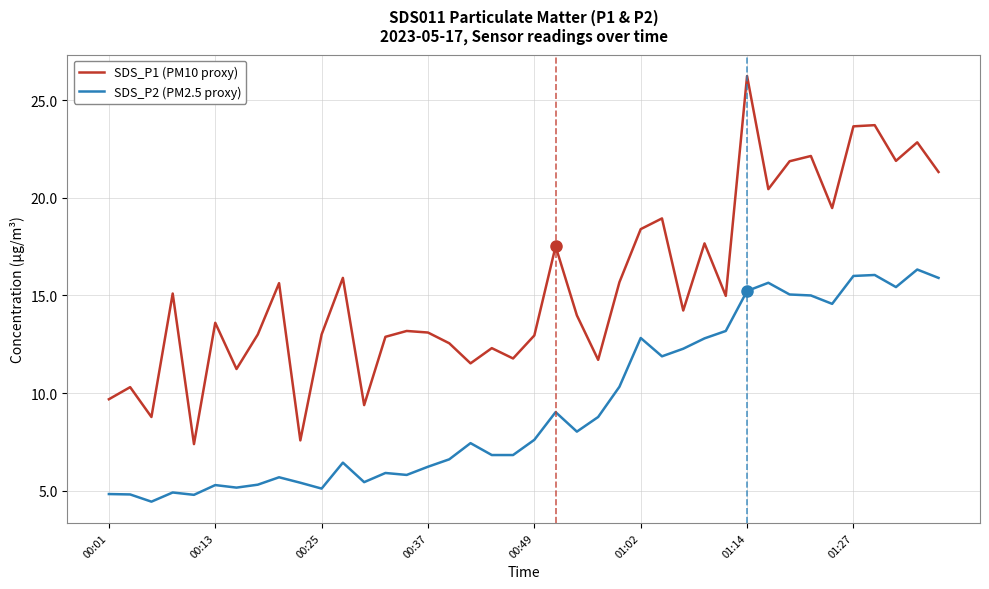

Which series has the widest spread of values?

SDS_P1 (PM10 proxy)